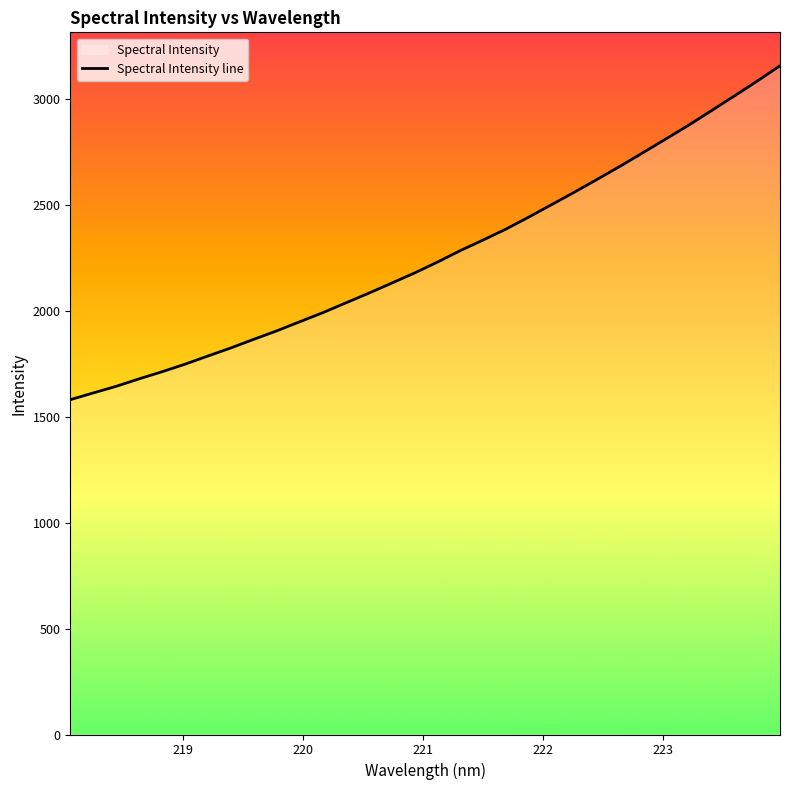

Reading left to right, list all the values displayed in this chart.

1580.0	1611.7	1642.9	1678.1	1711.7	1747.2	1785.8	1823.9	1864.5	1904.3	1947.1	1989.5	2035.5	2081.2	2128.7	2176.5	2227.7	2282.1	2332.3	2383.8	2440.7	2499.3	2558.6	2619.2	2681.1	2744.9	2809.6	2874.9	2943.5	3012.9	3083.1	3155.6